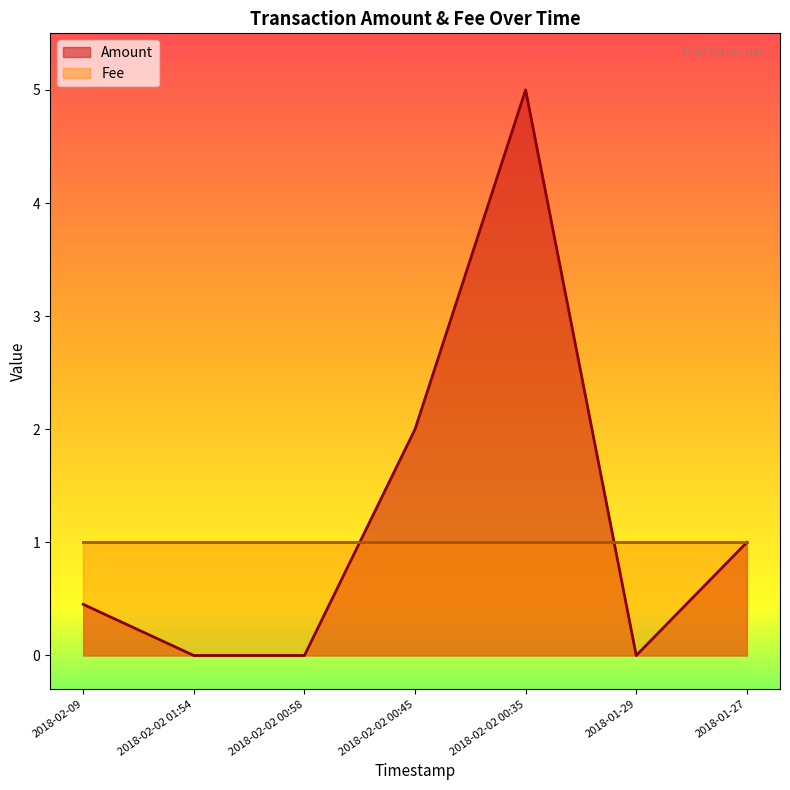

Which series has the largest total across all categories?

Amount